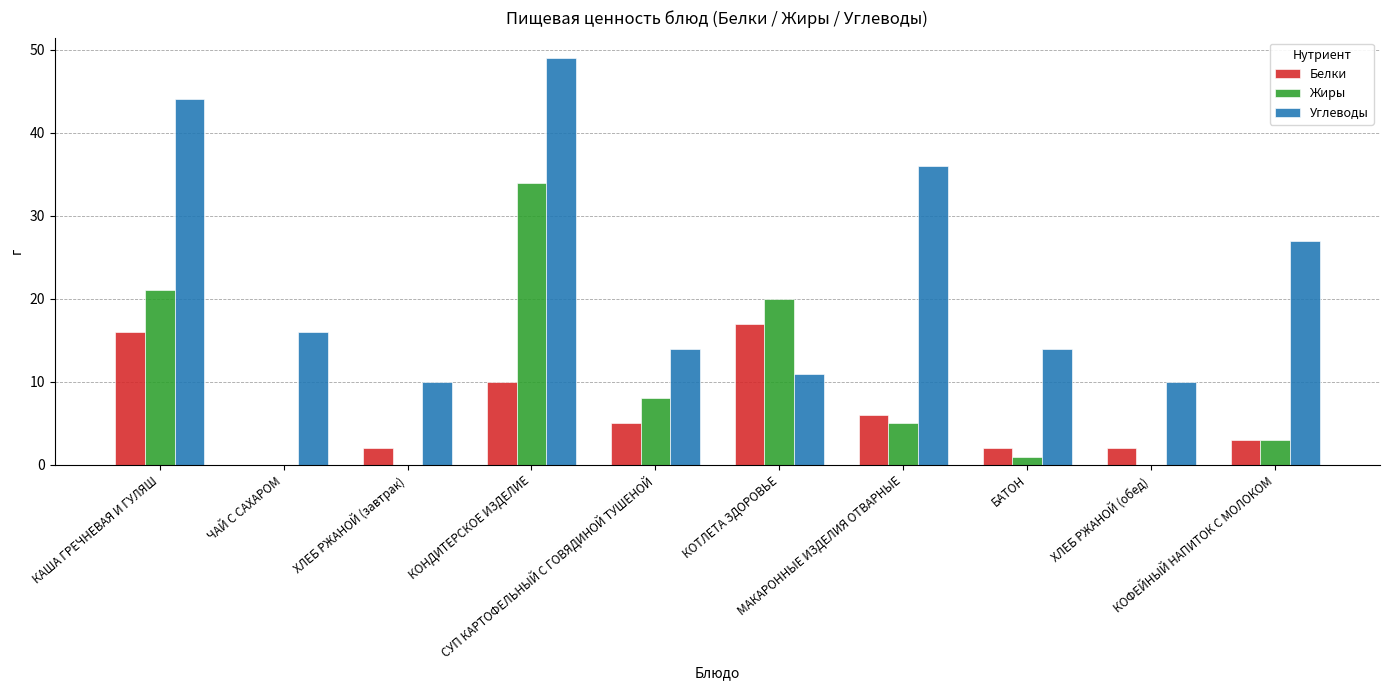

Which series has the largest total across all categories?

Углеводы